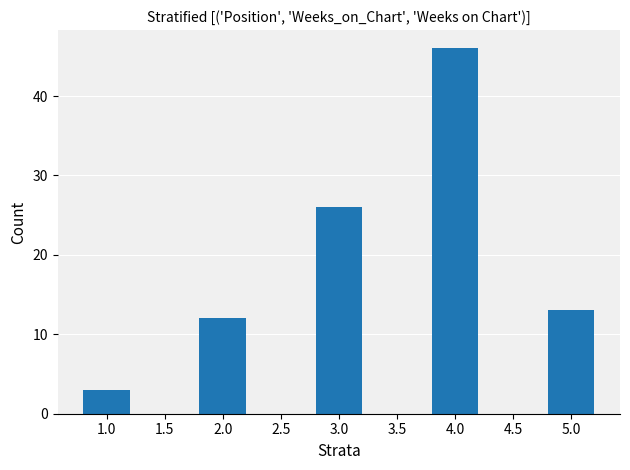

List the labels in order of value, smallest first.

1.0, 2.0, 5.0, 3.0, 4.0